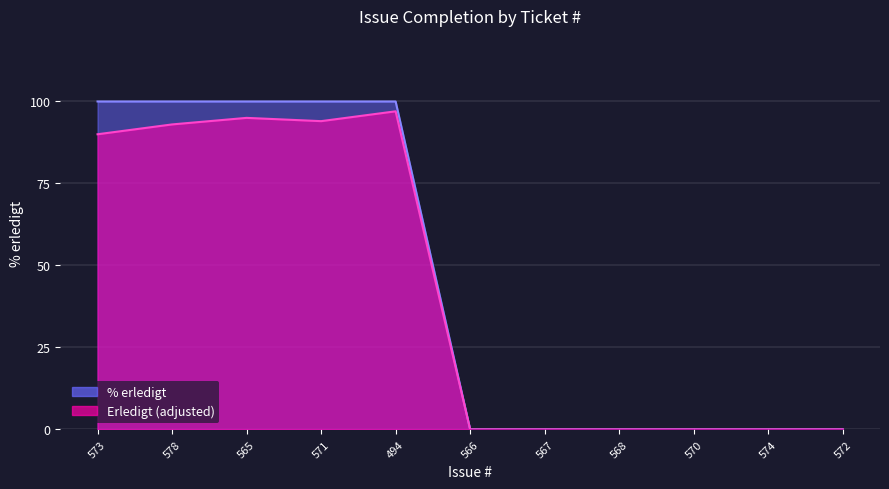

What are all the series names shown in the legend?

% erledigt, Erledigt